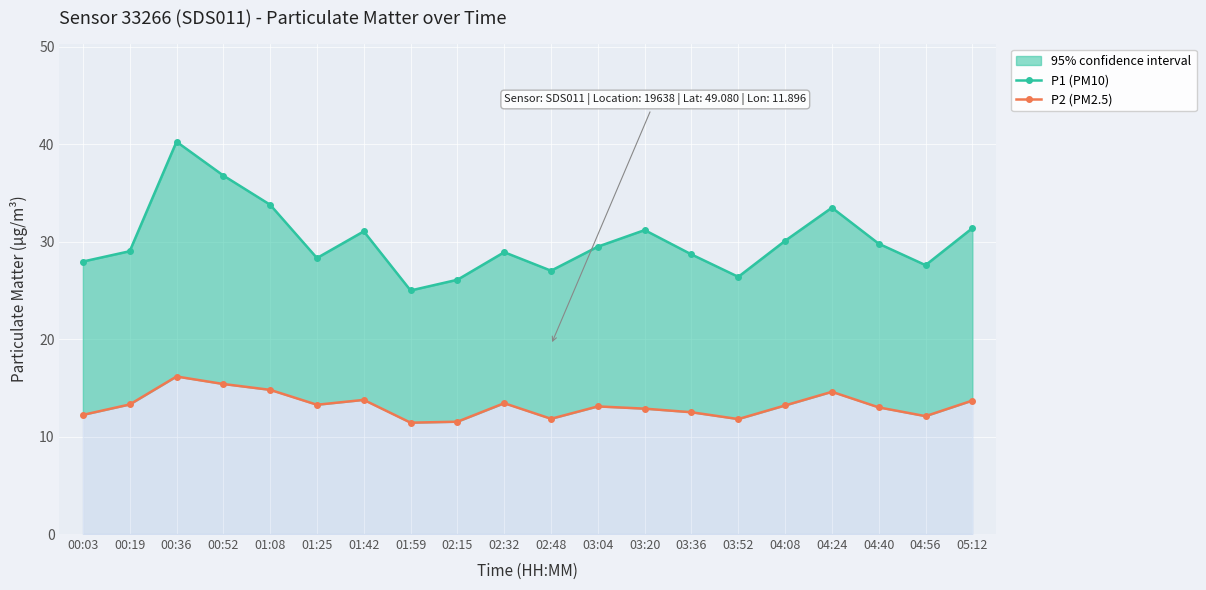

The P1 (PM10) series shows 27.0 at 02:48. True or false?

True